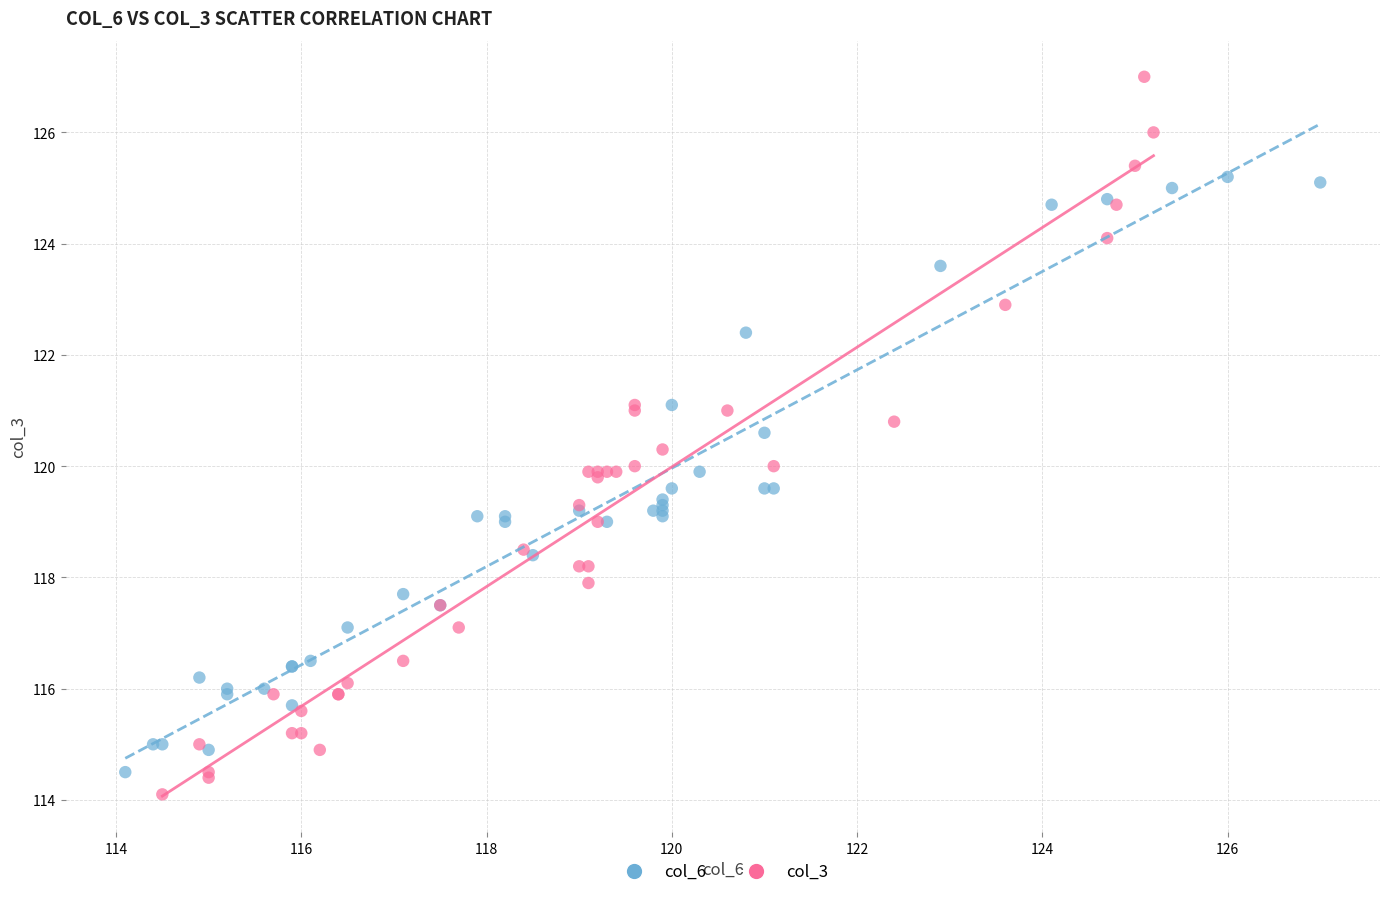

What are all the series names shown in the legend?

col_6, col_3